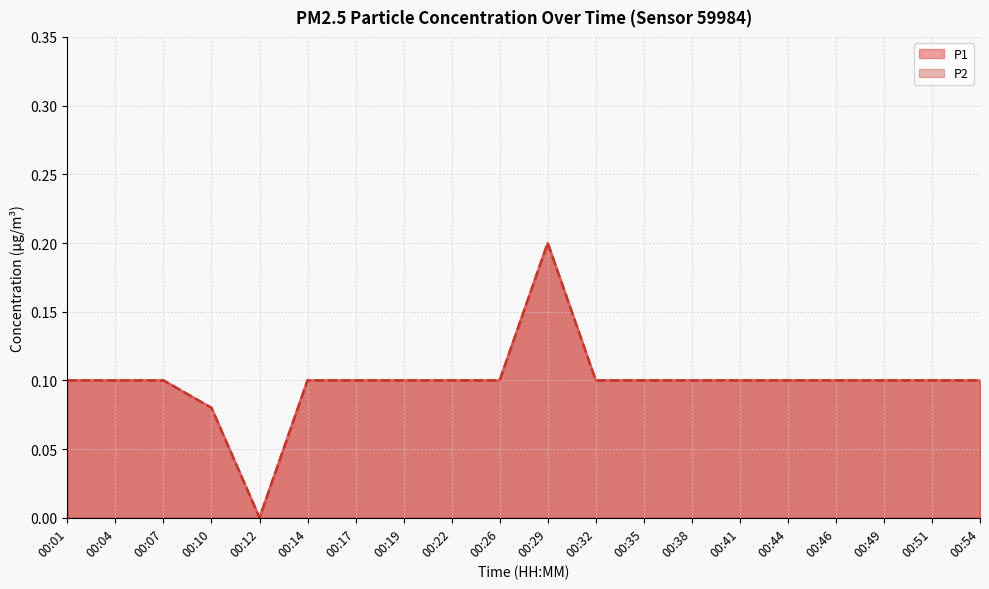

Which series has the largest range (max minus min)?

P1